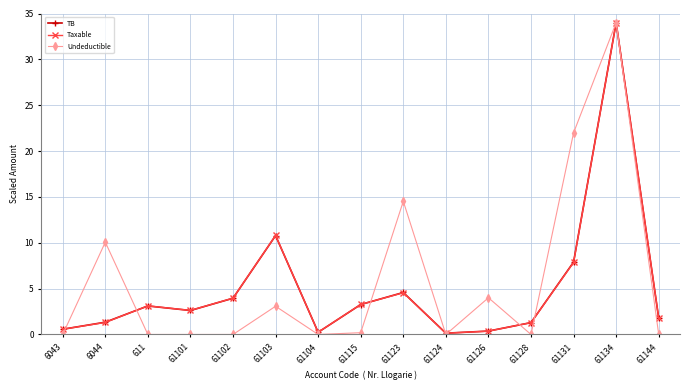

Is it true that Taxable equals 2.2 at 61102?

False